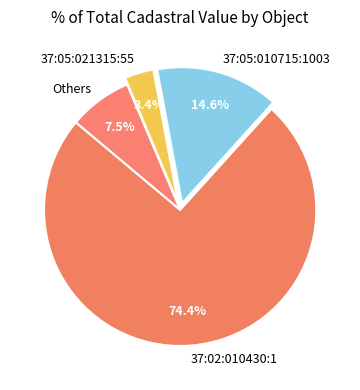

How many segments does this pie chart have?

4